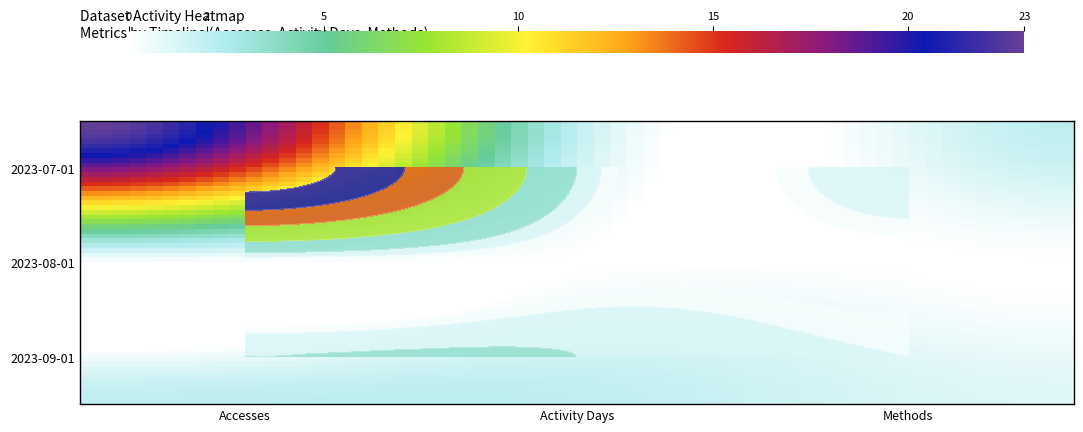

How many data points does each series have?

3